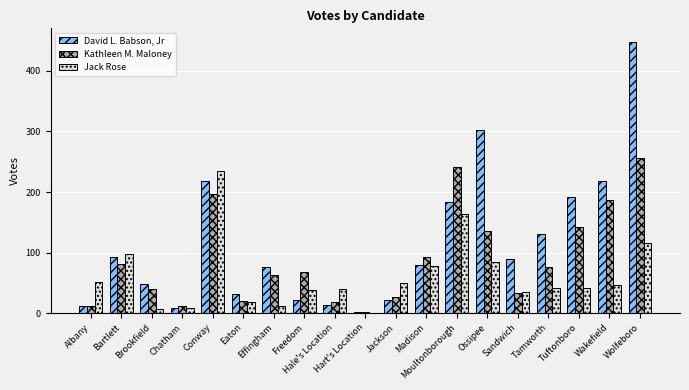

True or false: David L. Babson, Jr has a value of 192 at Tuftonboro.

True